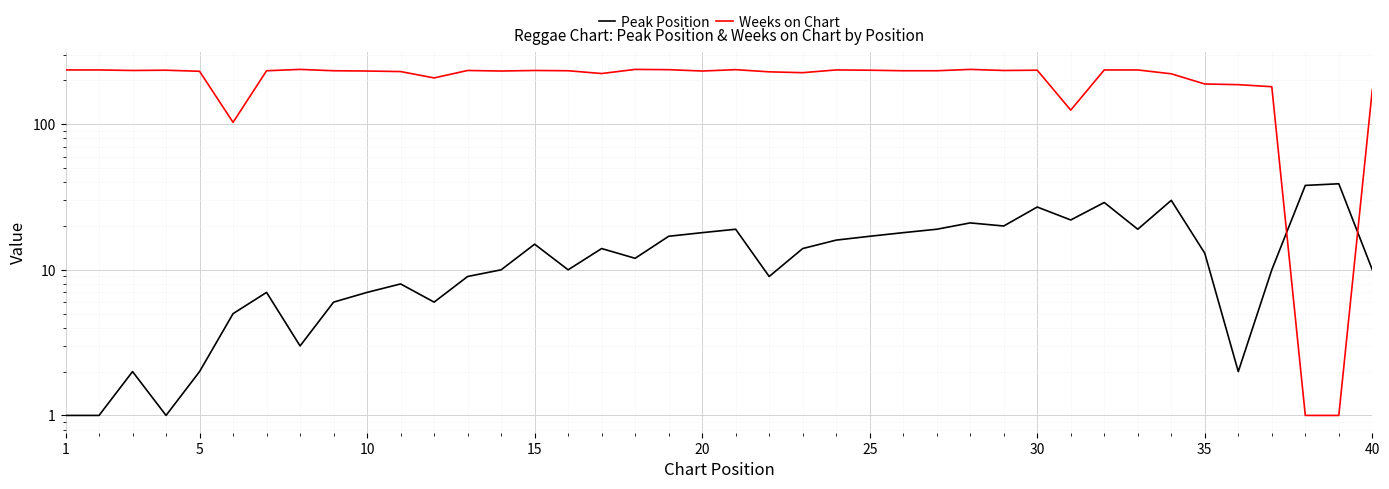

How many lines are shown in the chart?

2